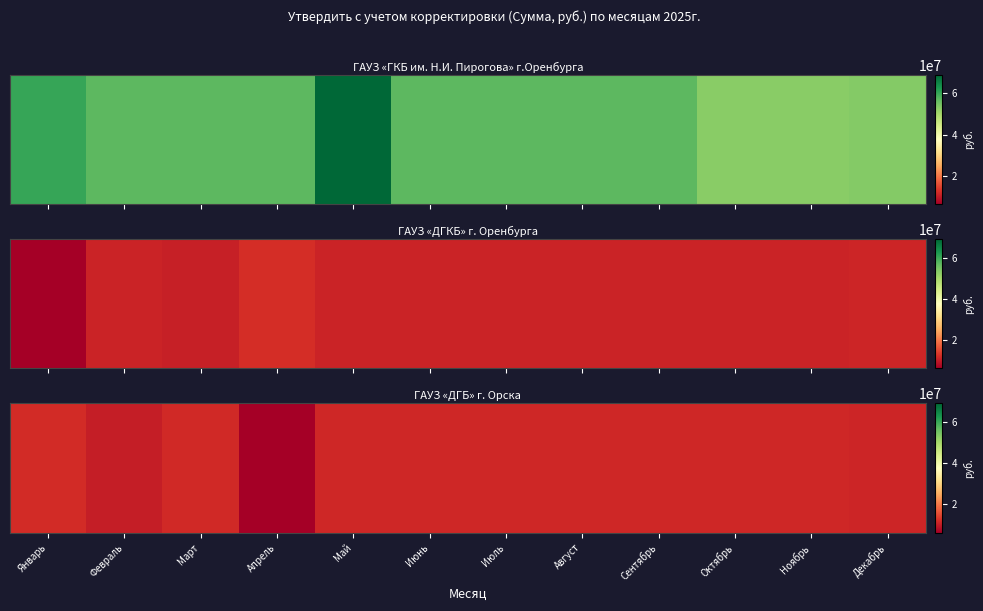

Which category has the highest value across all series?

Январь